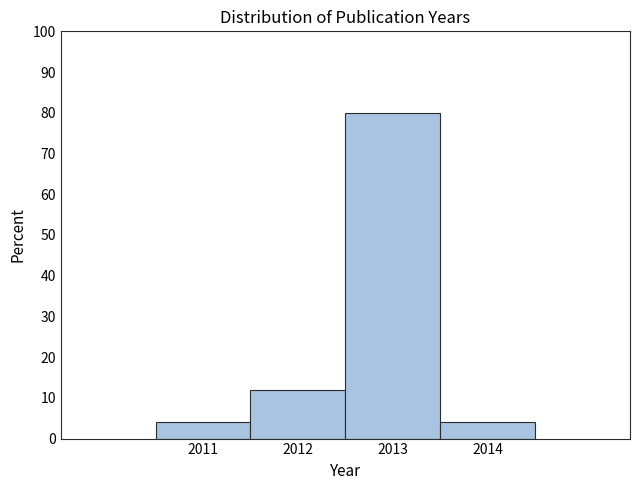

Reading left to right, list every bar in this chart as the range it spans on the x-axis followed by its height. The values are not printed on the chart, so give them approximately, as read against the axis.

2010.5 to 2011.5: 4
2011.5 to 2012.5: 12
2012.5 to 2013.5: 80
2013.5 to 2014.5: 4